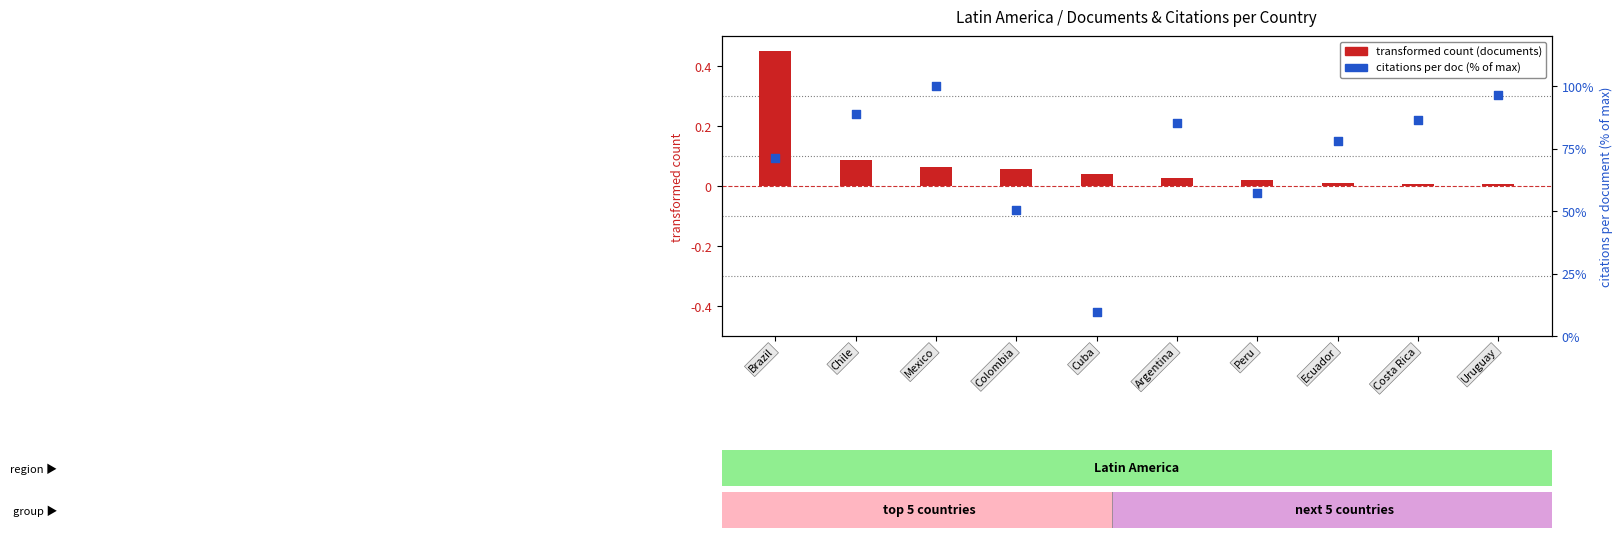

At which category is the sum across all series the highest?

Mexico